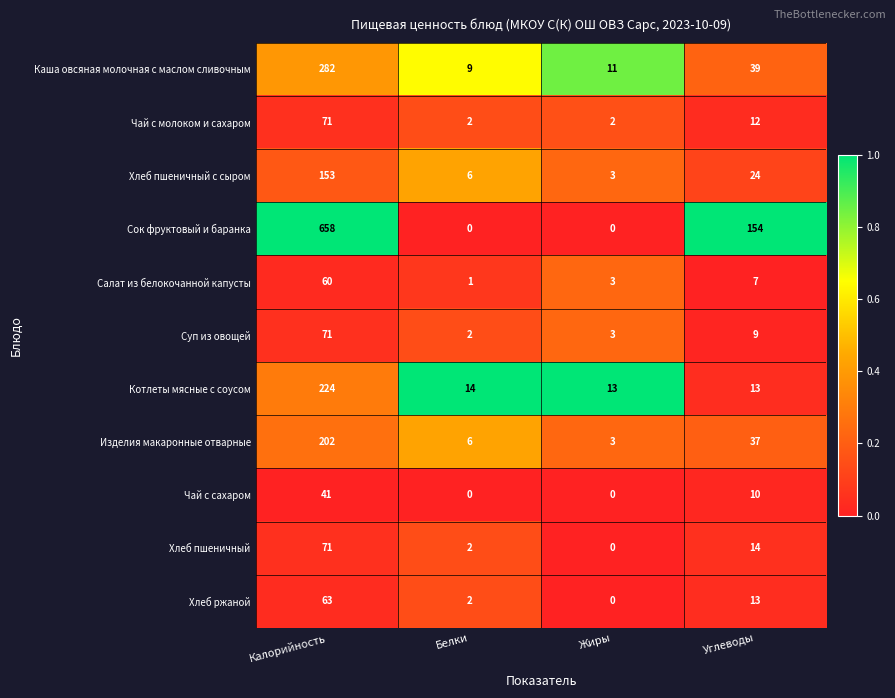

True or false: Салат из белокочанной капусты has a value of 60 at Калорийность.

True